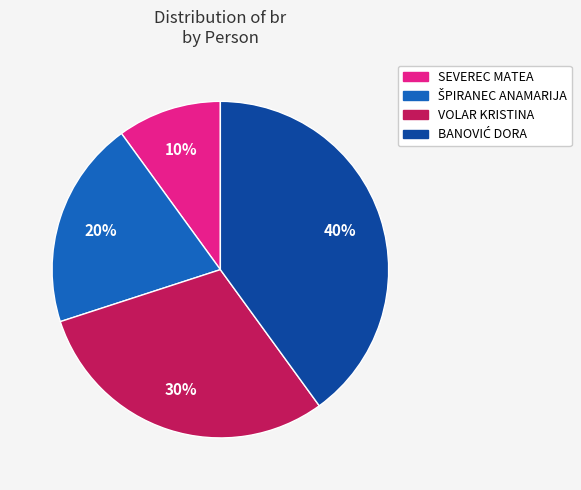

What is the smallest slice in the pie chart?

SEVEREC MATEA